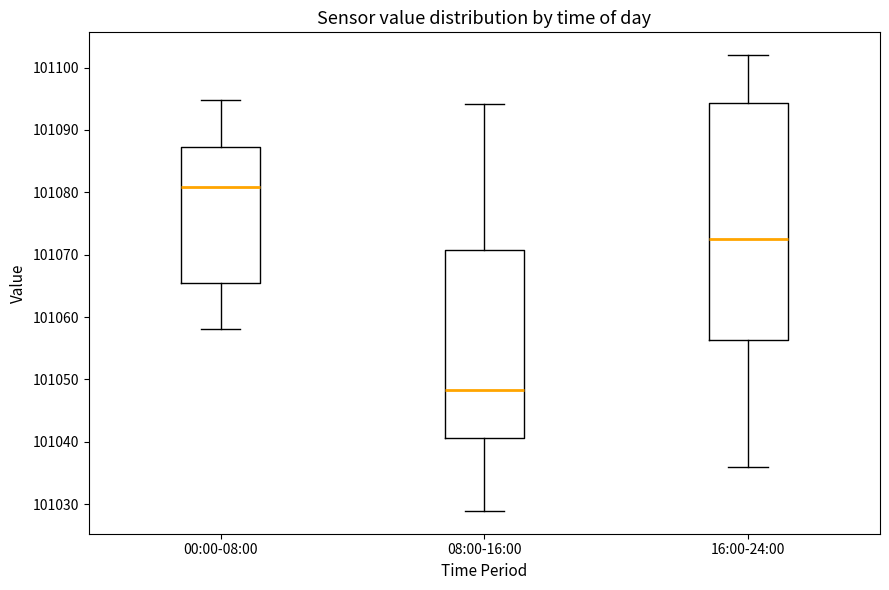

Reading left to right, read every box against the y-axis: the position of its median line, the range the box covers, and the ends of its whiskers. The values are not printed on the chart, so give them approximately, as read against the axis.

00:00-08:00: median 101081, box 101065 to 101087, whiskers 101058 to 101095
08:00-16:00: median 101048, box 101041 to 101071, whiskers 101029 to 101094
16:00-24:00: median 101072, box 101056 to 101094, whiskers 101036 to 101102